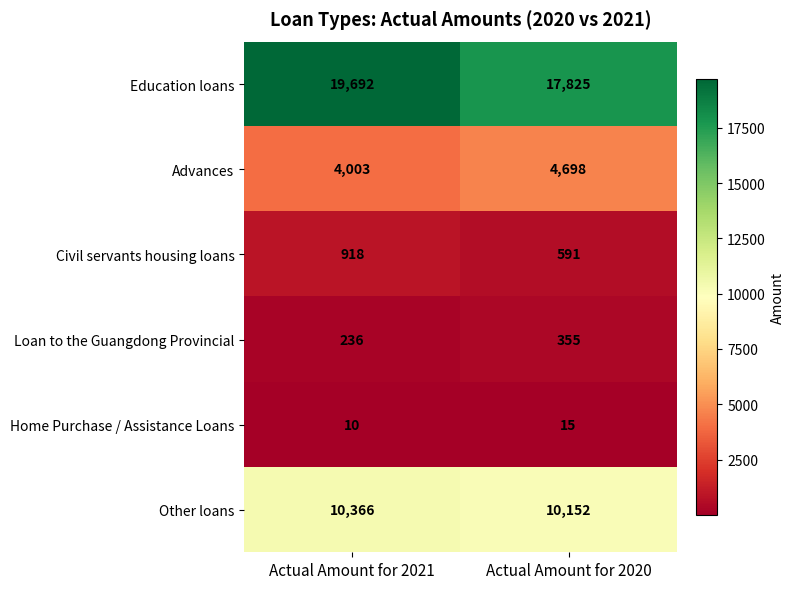

Where is Loan to the Guangdong Provincial nearest to the value 295?

Actual Amount for 2021